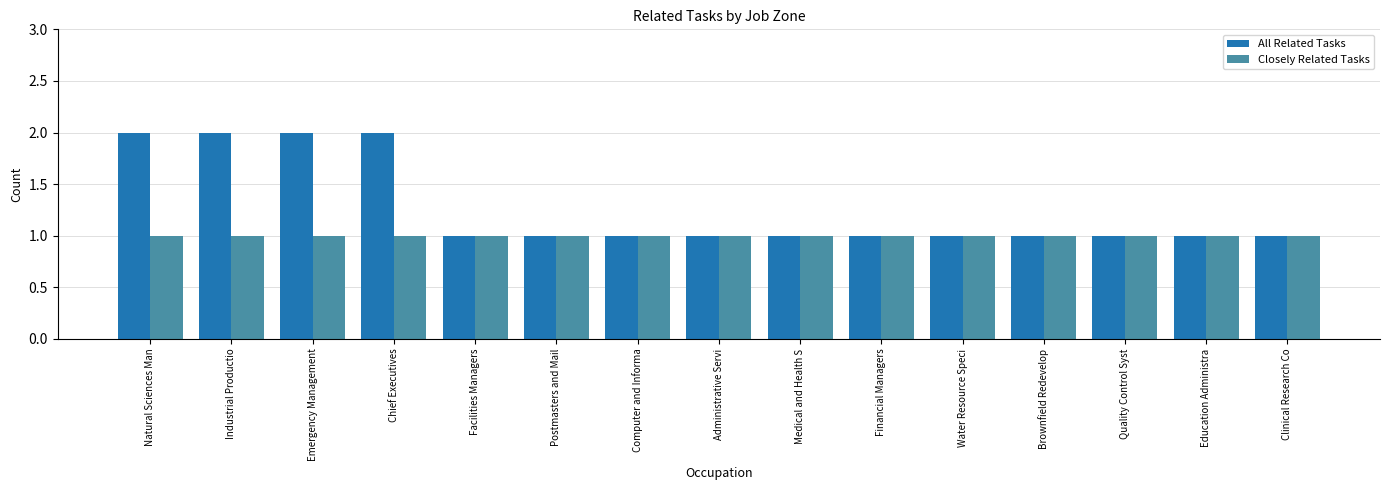

What is the sum of the Closely Related Tasks values at Water Resource Speci and Education Administra?

2